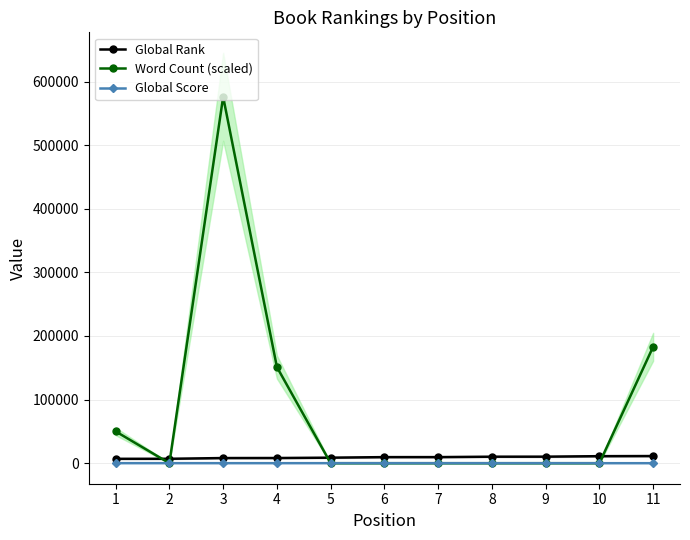

True or false: Global Score and Global Rank cross at least once.

False